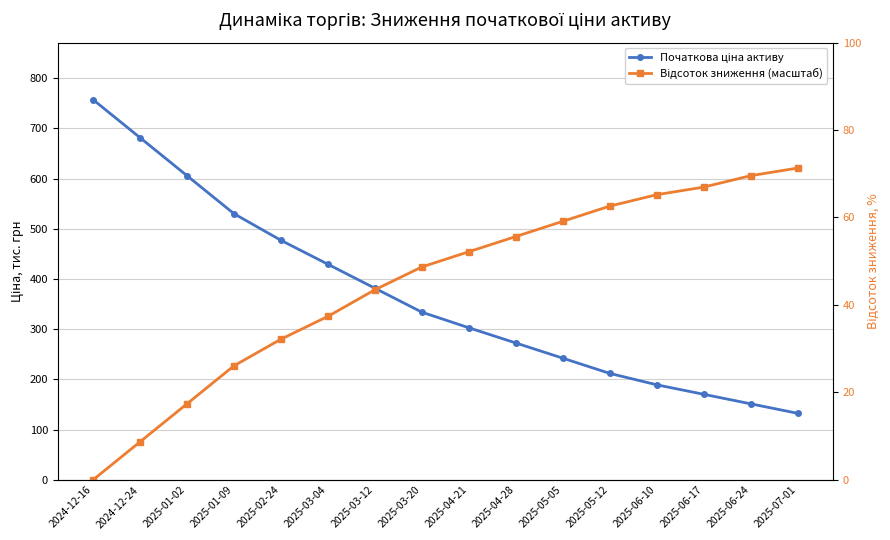

How many intersections are there between Початкова ціна активу and Відсоток зниження (масштаб)?

1